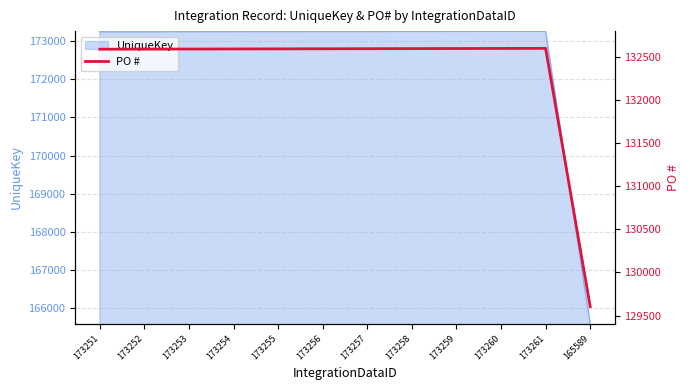

Is it true that UniqueKey equals 173260 at 173260?

True